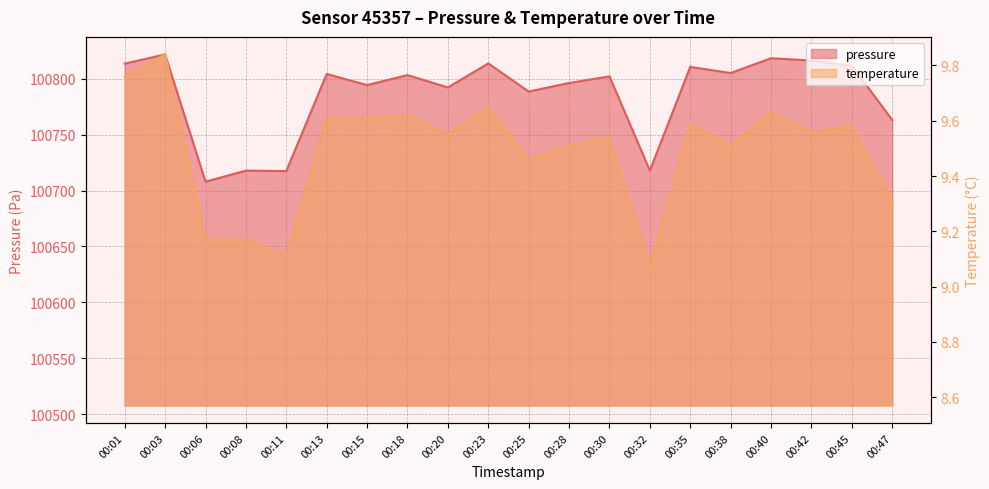

How many lines are shown in the chart?

2